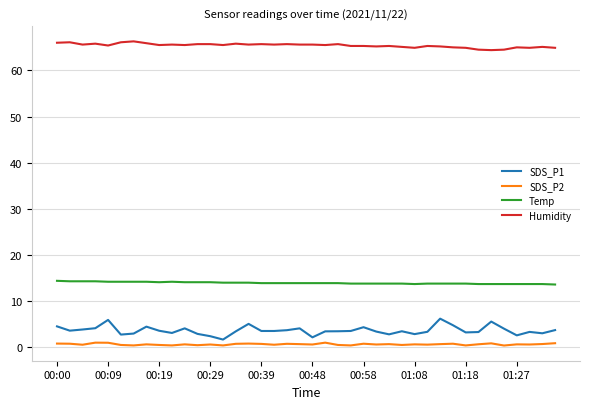

List the series in order of their peak value, lowest first.

SDS_P2, SDS_P1, Temp, Humidity